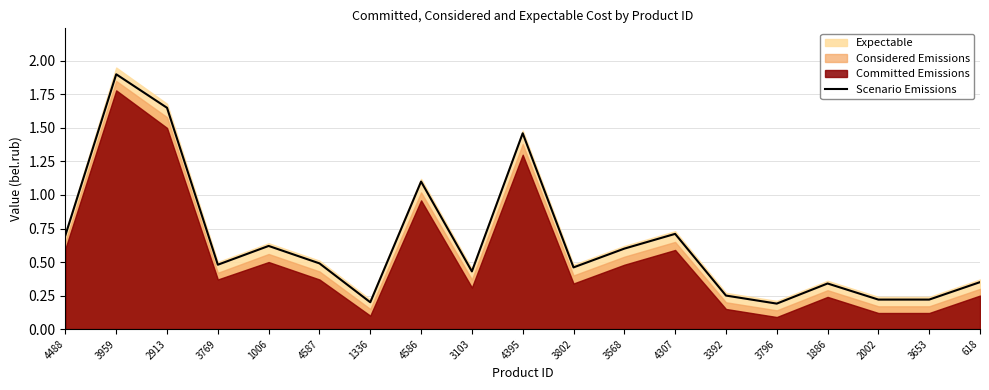

The value at 1006 is 0.8. True or false?

False